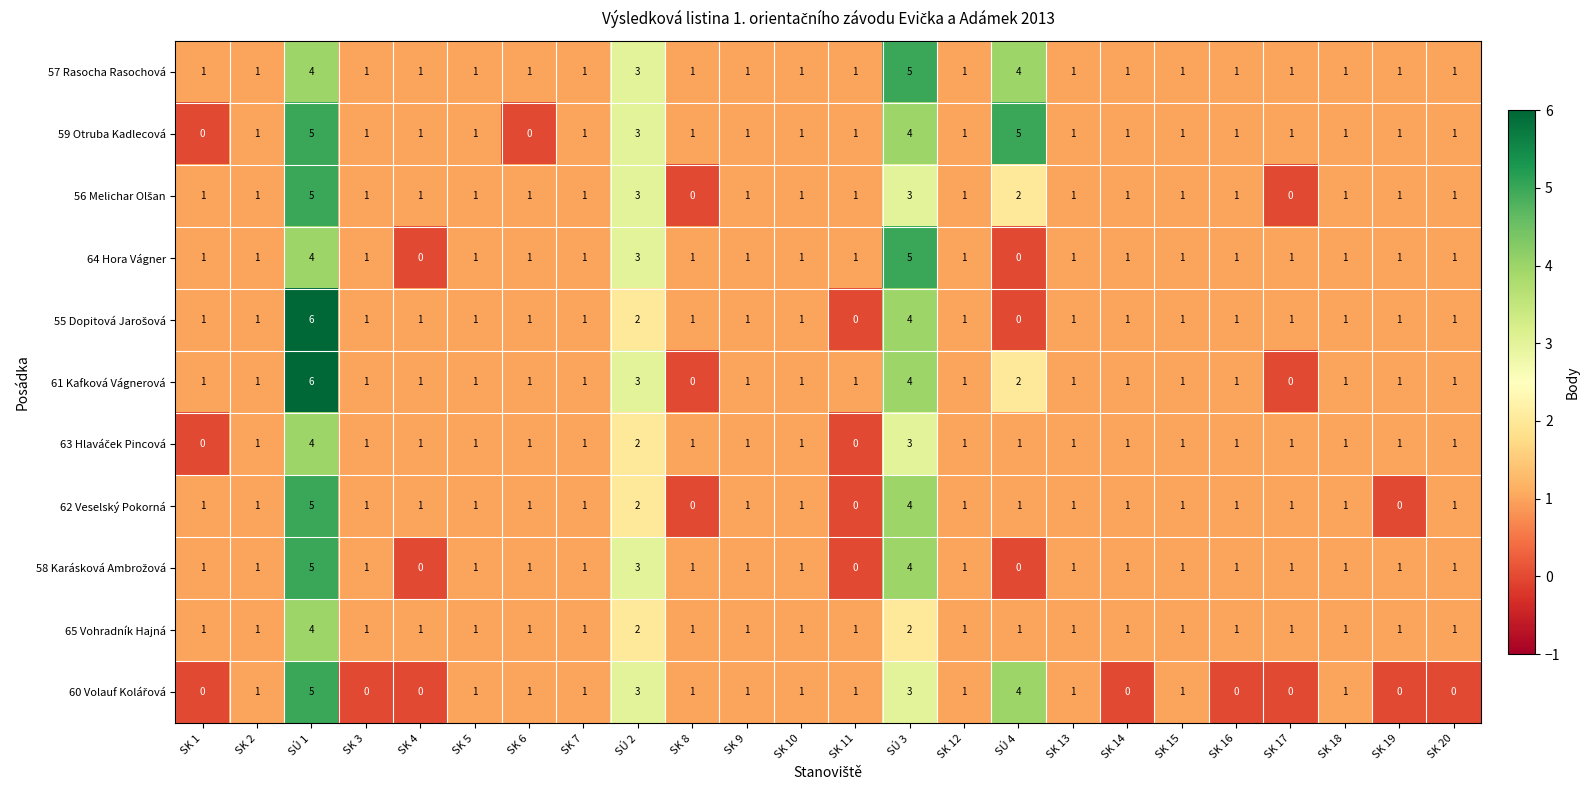

Count the 64 Hora Vágner values in the range 1 to 2.

19